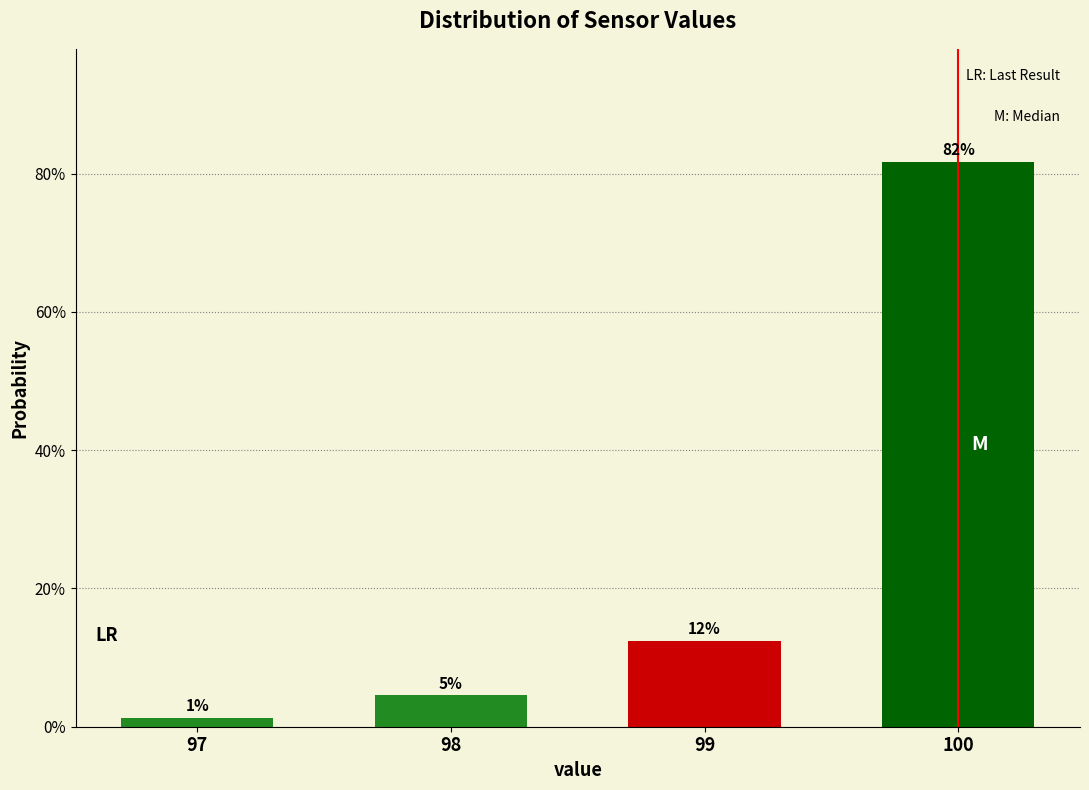

Are the bars horizontal?

No